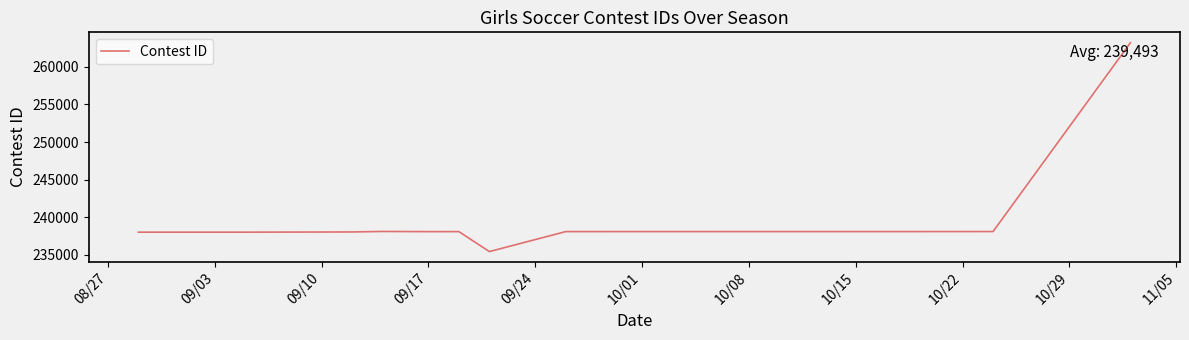

Count the number of categories in the chart.

16